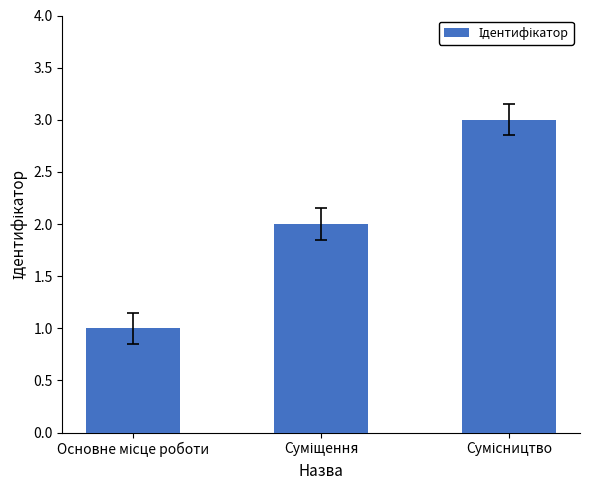

Are the bars horizontal?

No